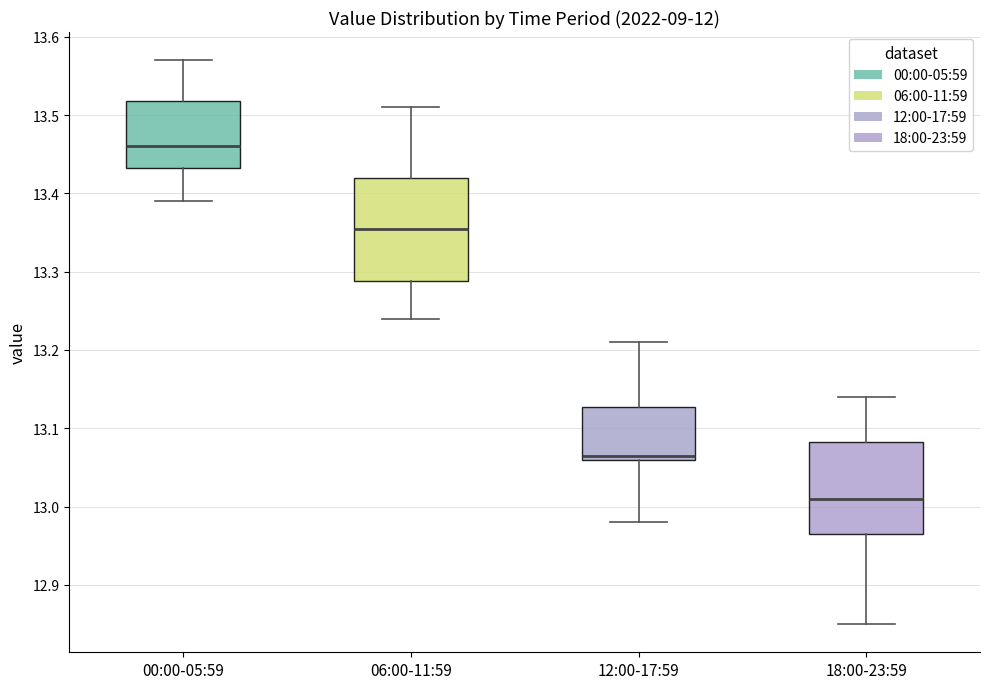

Reading left to right, read every box against the y-axis: the position of its median line, the range the box covers, and the ends of its whiskers. The values are not printed on the chart, so give them approximately, as read against the axis.

00:00-05:59: median 13.46, box 13.43 to 13.52, whiskers 13.39 to 13.57
06:00-11:59: median 13.36, box 13.29 to 13.42, whiskers 13.24 to 13.51
12:00-17:59: median 13.07, box 13.06 to 13.13, whiskers 12.98 to 13.21
18:00-23:59: median 13.01, box 12.97 to 13.08, whiskers 12.85 to 13.14